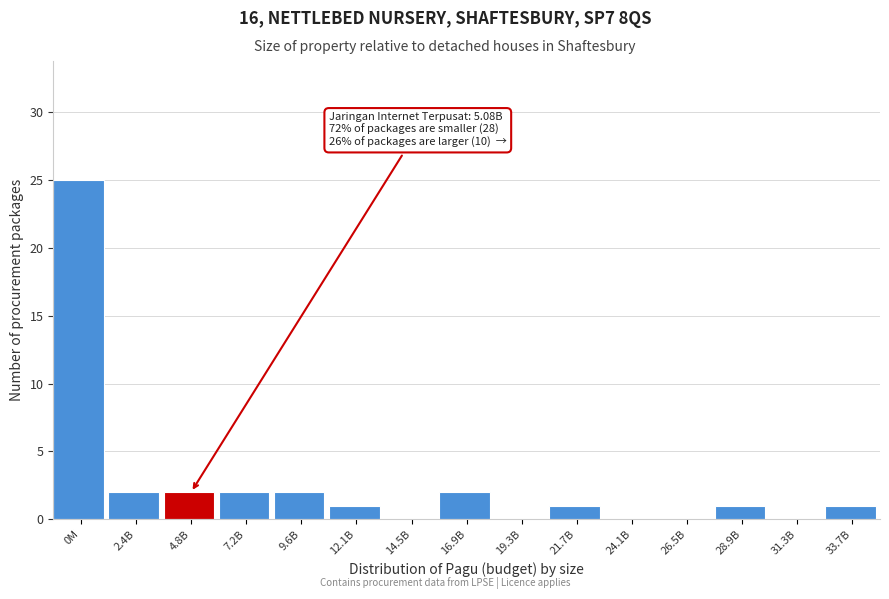

Reading right to left, what are all the values shown in this chart?

33.7B=1	31.3B=0	28.9B=1	26.5B=0	24.1B=0	21.7B=1	19.3B=0	16.9B=2	14.5B=0	12.1B=1	9.6B=2	7.2B=2	4.8B=2	2.4B=2	0M=25